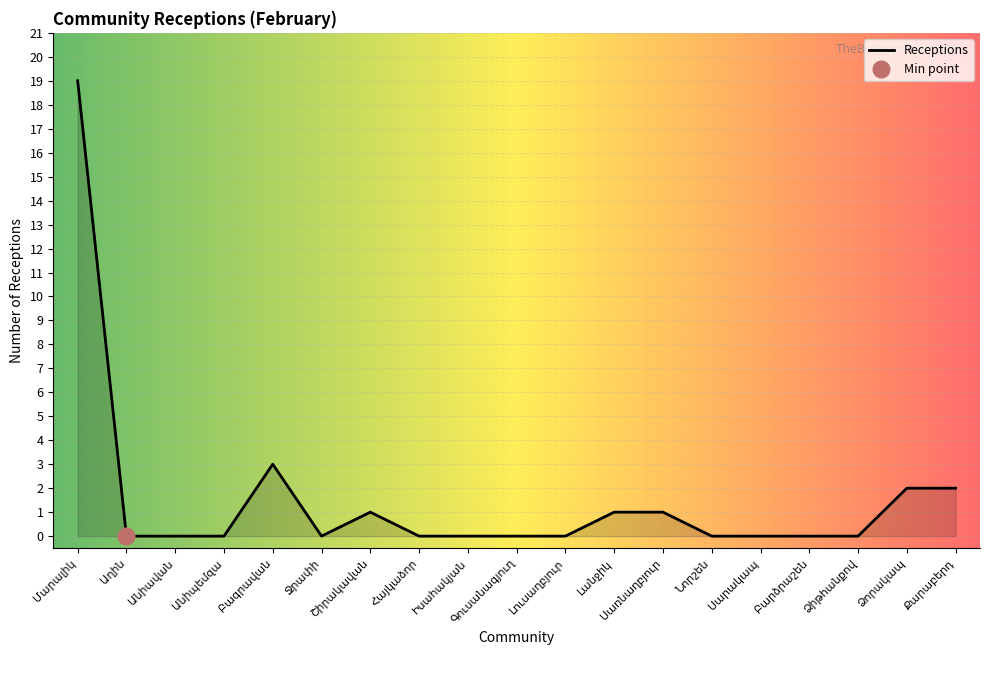

Reading right to left, list all the values displayed in this chart.

Քարաբերդ=2	Ձորակապ=2	Ձիթհանքով=0	Բարձրաշեն=0	Սարակապ=0	Նորշեն=0	Սառնաղբյուր=1	Լանջիկ=1	Լուսաղբյուր=0	Գուսանագյուղ=0	Իսահակյան=0	Հայկաձոր=0	Շիրակավան=1	Ջրափի=0	Բագրավան=3	Անիպեմզա=0	Անիավան=0	Աղին=0	Մարալիկ=19